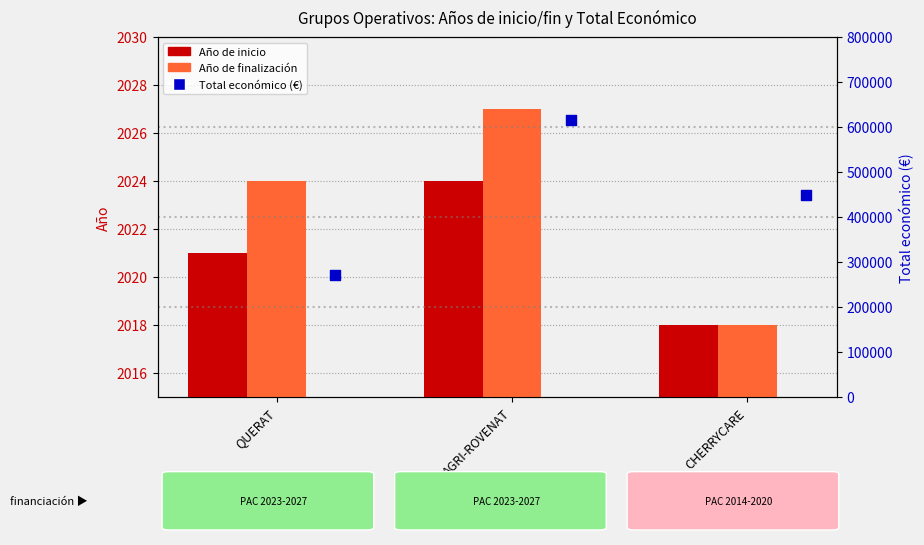

What are all the series names shown in the legend?

Año de inicio, Año de finalización, Total económico (€)